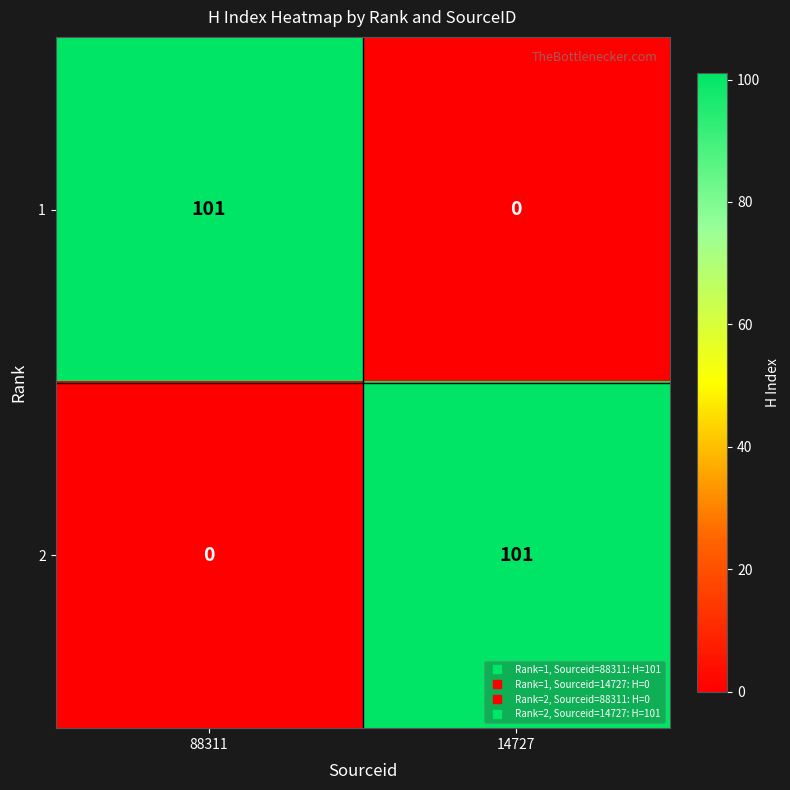

What is the sum of all 1 values?

101